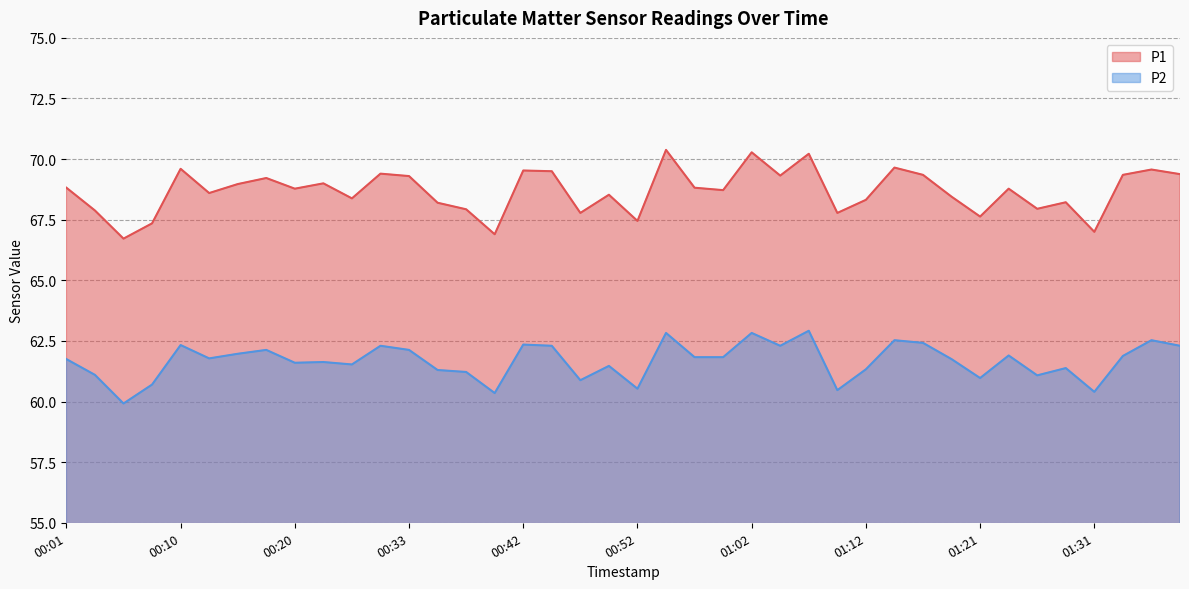

List the labels in order of P2 value, smallest first.

00:05, 00:40, 01:31, 01:09, 00:52, 00:08, 00:47, 01:21, 01:26, 00:03, 00:38, 00:35, 01:12, 01:29, 00:50, 00:25, 00:20, 00:23, 00:01, 01:19, 00:13, 00:57, 00:59, 01:33, 01:24, 00:15, 00:18, 00:33, 00:28, 00:45, 01:04, 01:38, 00:10, 00:42, 01:16, 01:14, 01:36, 00:55, 01:02, 01:07